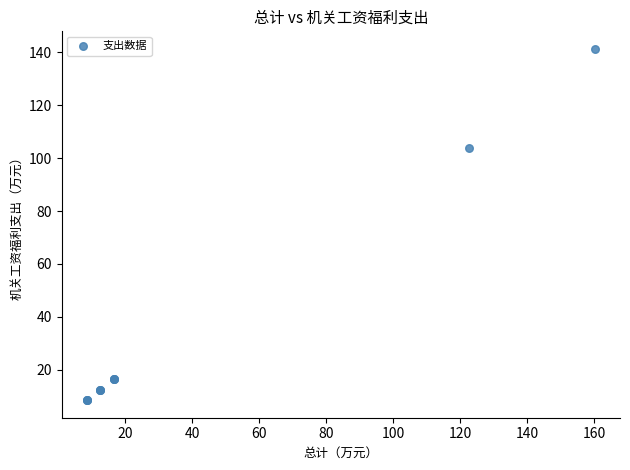

What Y value in the scatter plot is closest to 74?

103.6